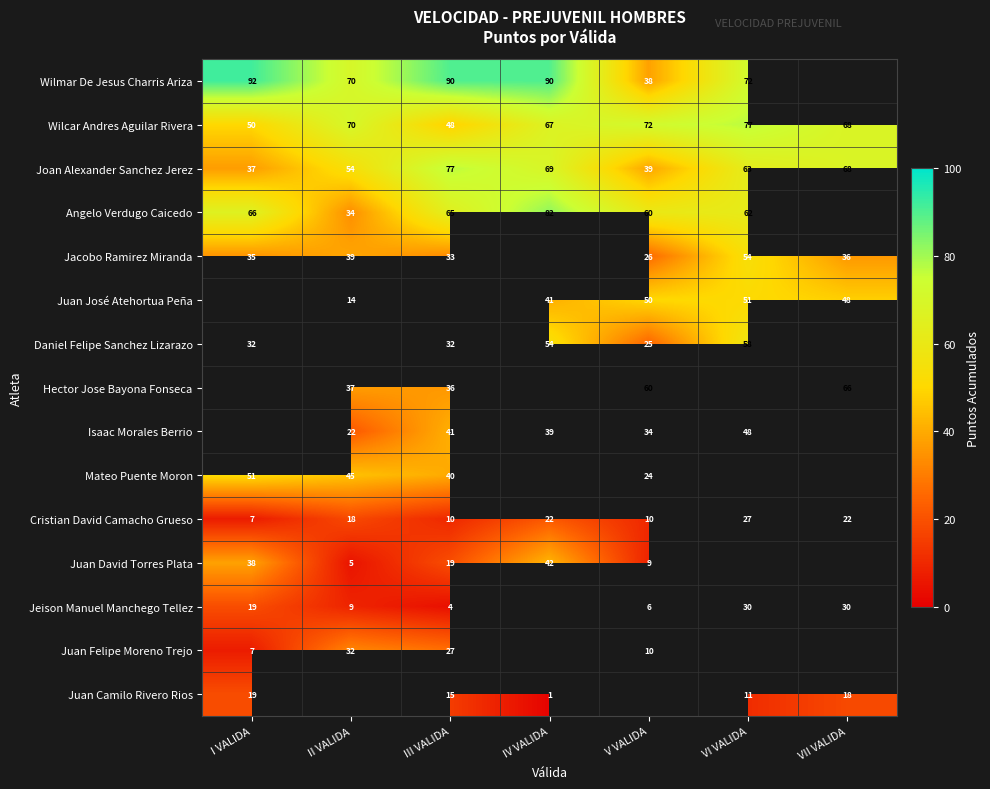

True or false: Wilcar Andres Aguilar Rivera has a value of 77 at VI VALIDA.

True